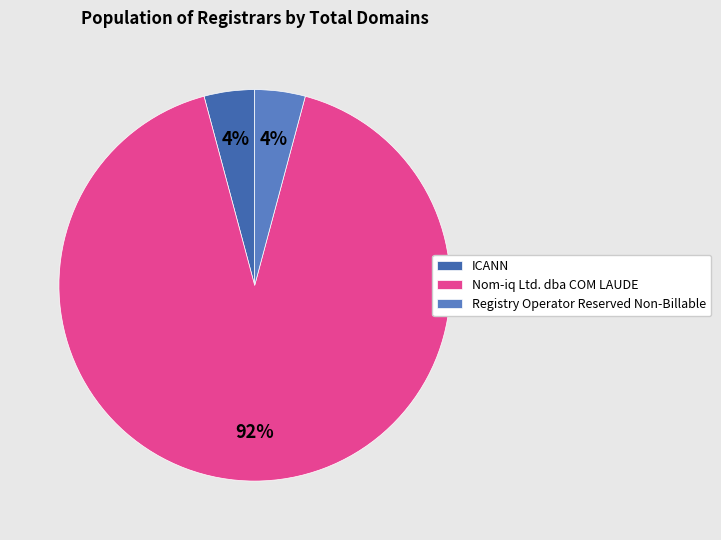

How many slices are in this pie chart?

3